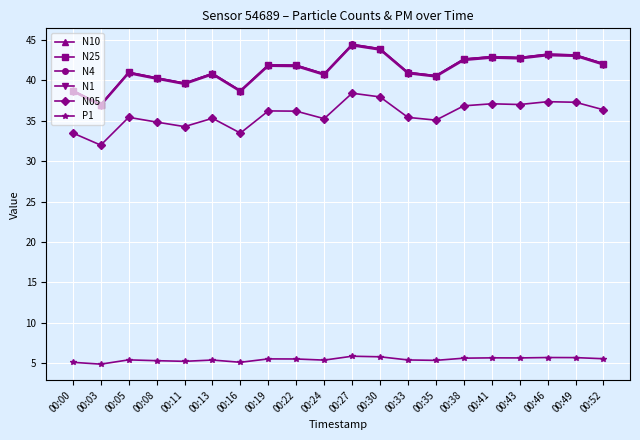

Which category has the highest value across all series?

00:27